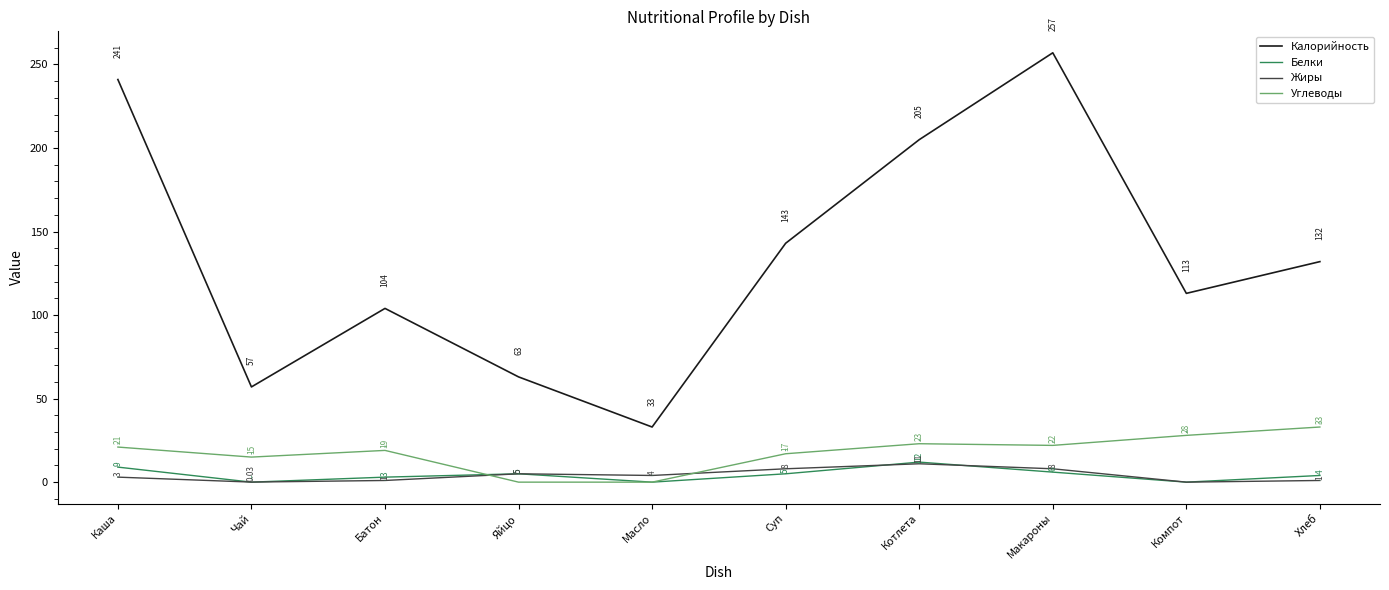

What is the sum of all Углеводы values?

178.0